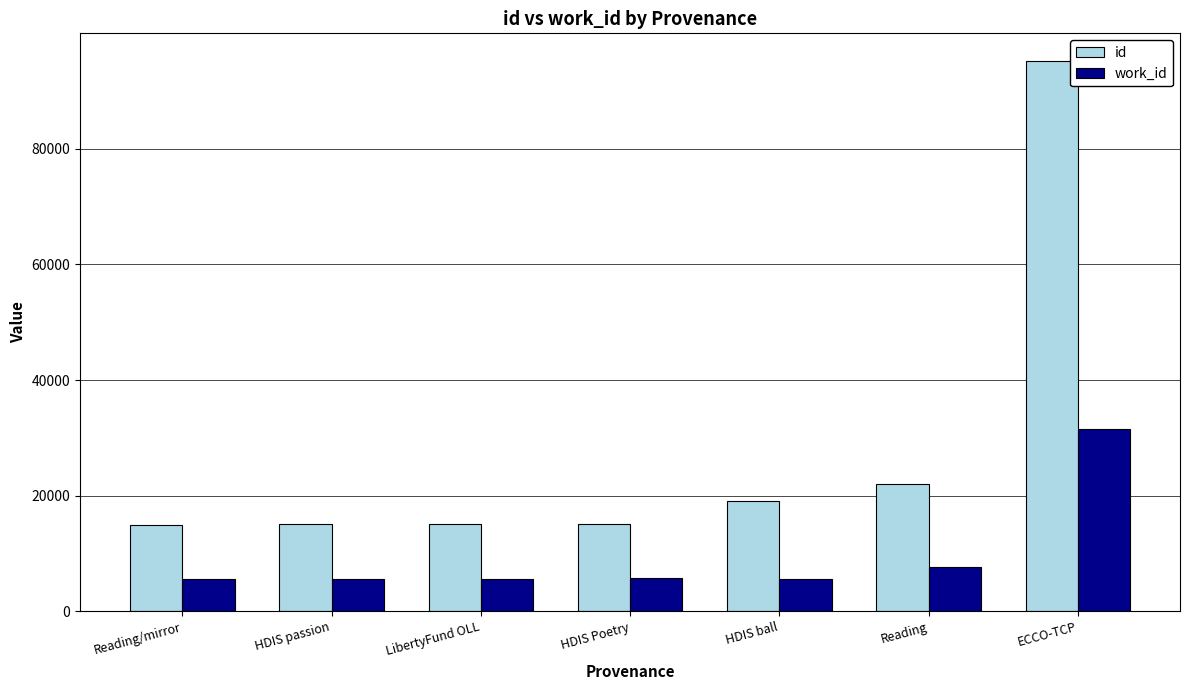

At how many categories does at least one series exceed 12780?

7